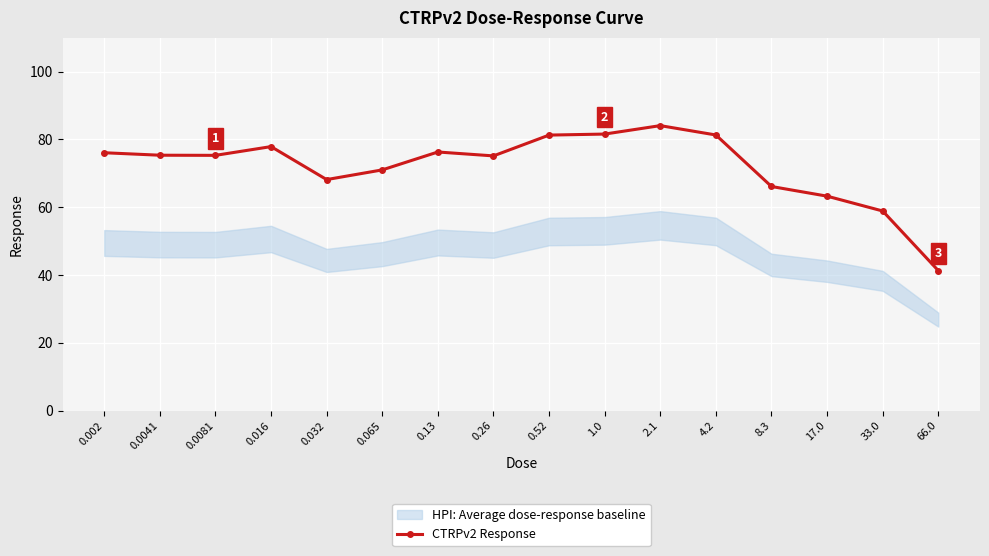

Rank the categories by value from highest to lowest.

2.1, 1.0, 4.2, 0.52, 0.016, 0.13, 0.002, 0.0041, 0.0081, 0.26, 0.065, 0.032, 8.3, 17.0, 33.0, 66.0